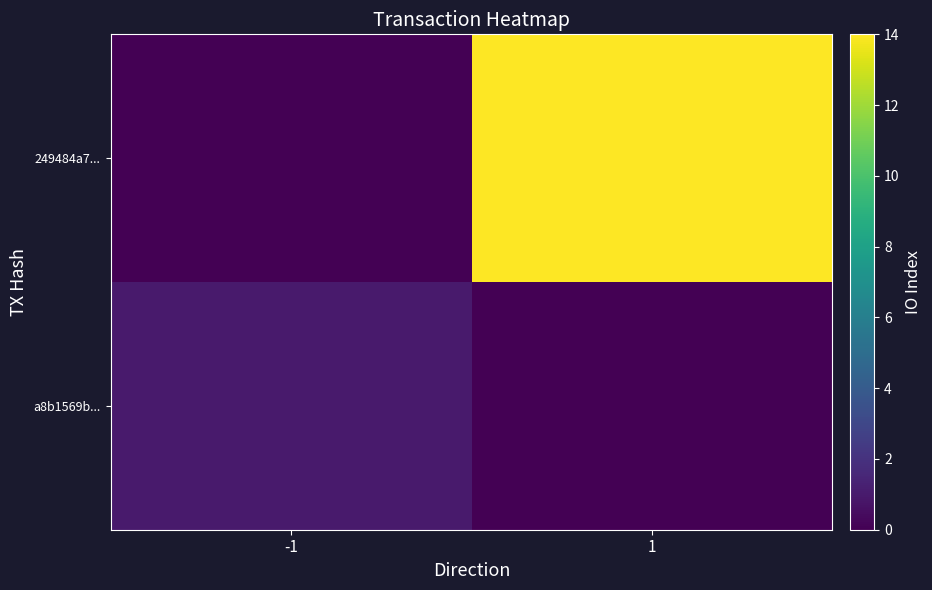

At how many categories does at least one series exceed 2?

1